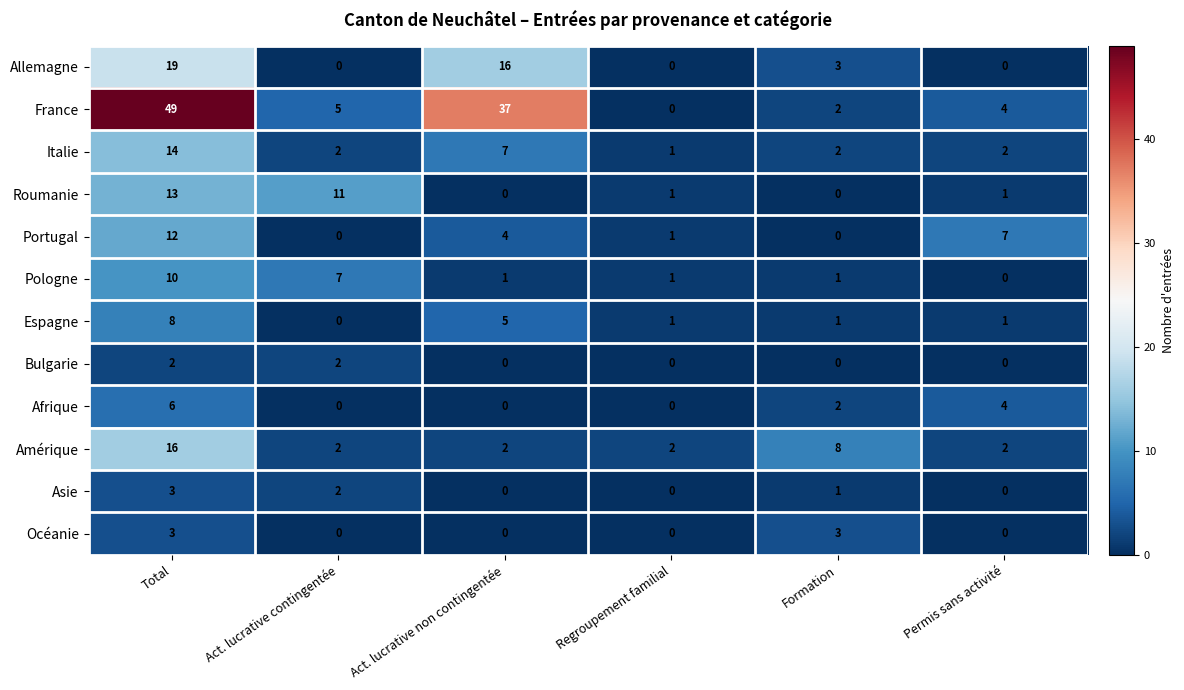

What is the difference between the France values at Formation and Total?

47